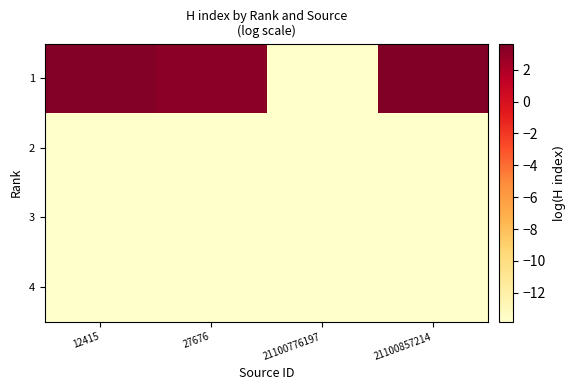

Reading right to left, transcribe all the data shown in this chart.

1: 21100857214=3.6	21100776197=-13.8	27676=3.2	12415=3.5
2: 21100857214=-13.8	21100776197=-13.8	27676=-13.8	12415=-13.8
3: 21100857214=-13.8	21100776197=-13.8	27676=-13.8	12415=-13.8
4: 21100857214=-13.8	21100776197=-13.8	27676=-13.8	12415=-13.8